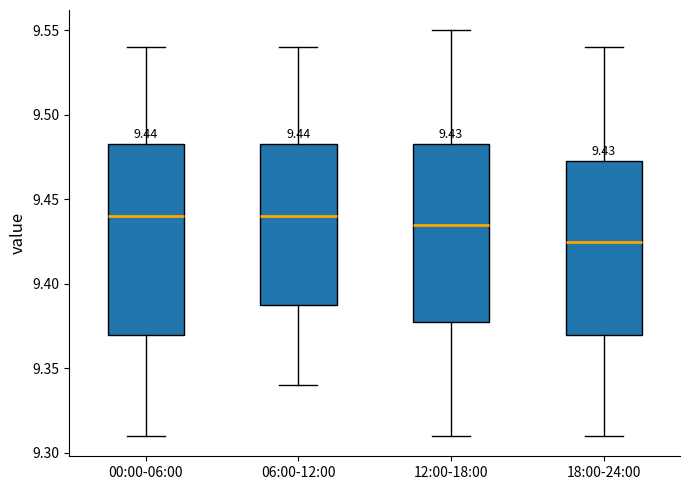

Which box is the tallest, from its lower edge to its upper edge?

00:00-06:00